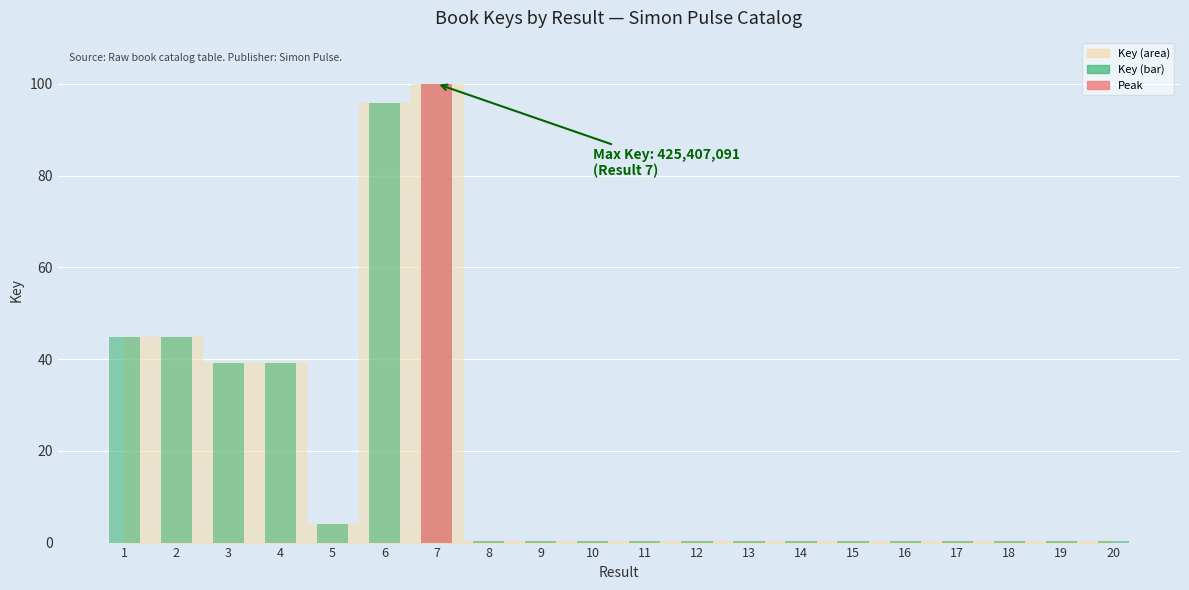

Is it true that the value at 7 is 164.1?

False